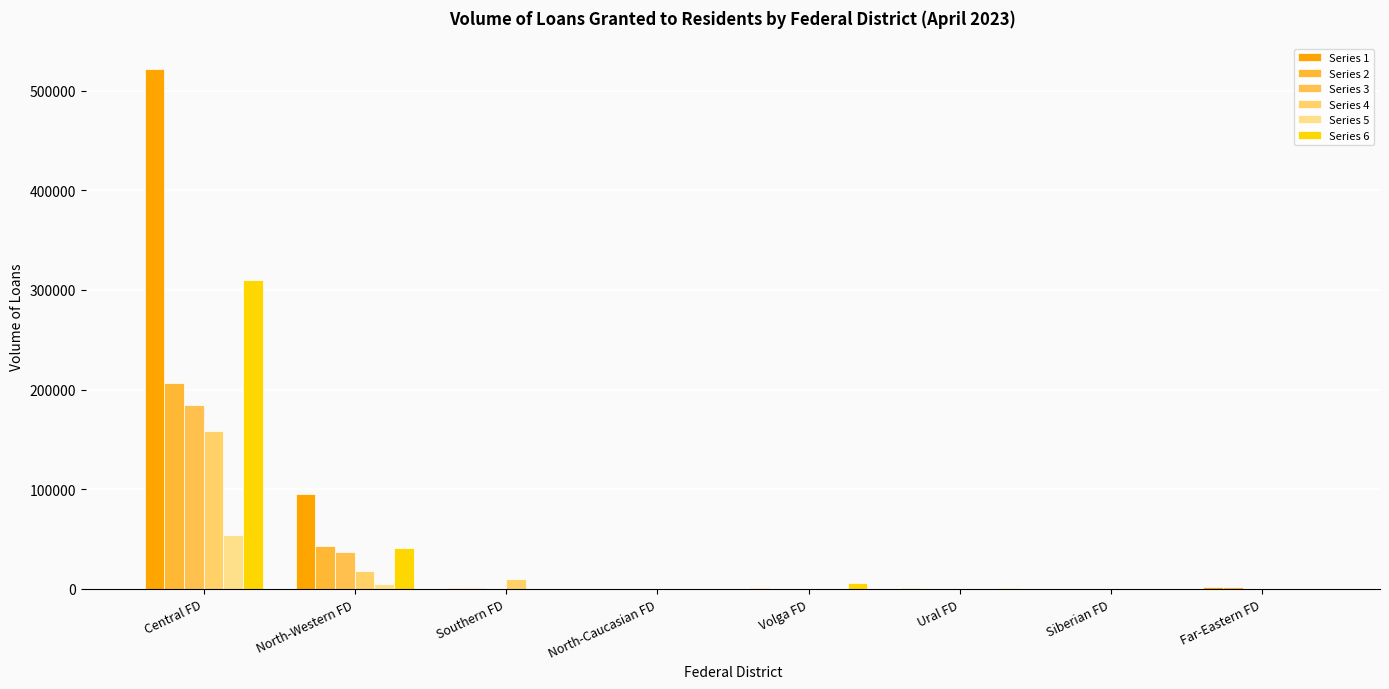

Count the number of data series in this chart.

6